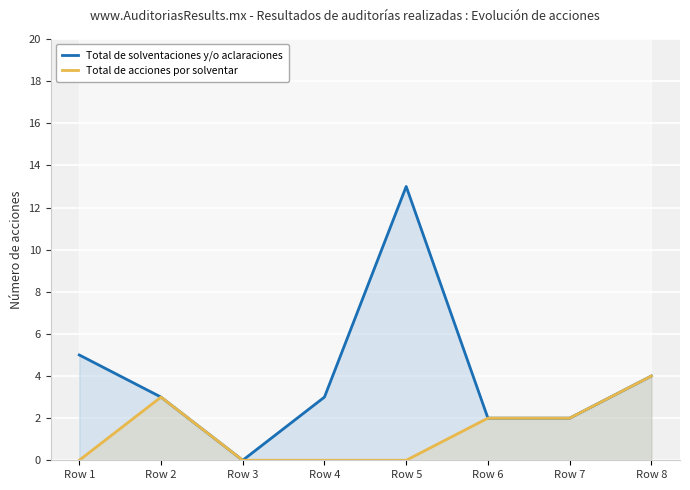

Reading left to right, extract all data points from this chart.

Total de solventaciones y/o aclaraciones: Row 1=5	Row 2=3	Row 3=0	Row 4=3	Row 5=13	Row 6=2	Row 7=2	Row 8=4
Total de acciones por solventar: Row 1=0	Row 2=3	Row 3=0	Row 4=0	Row 5=0	Row 6=2	Row 7=2	Row 8=4